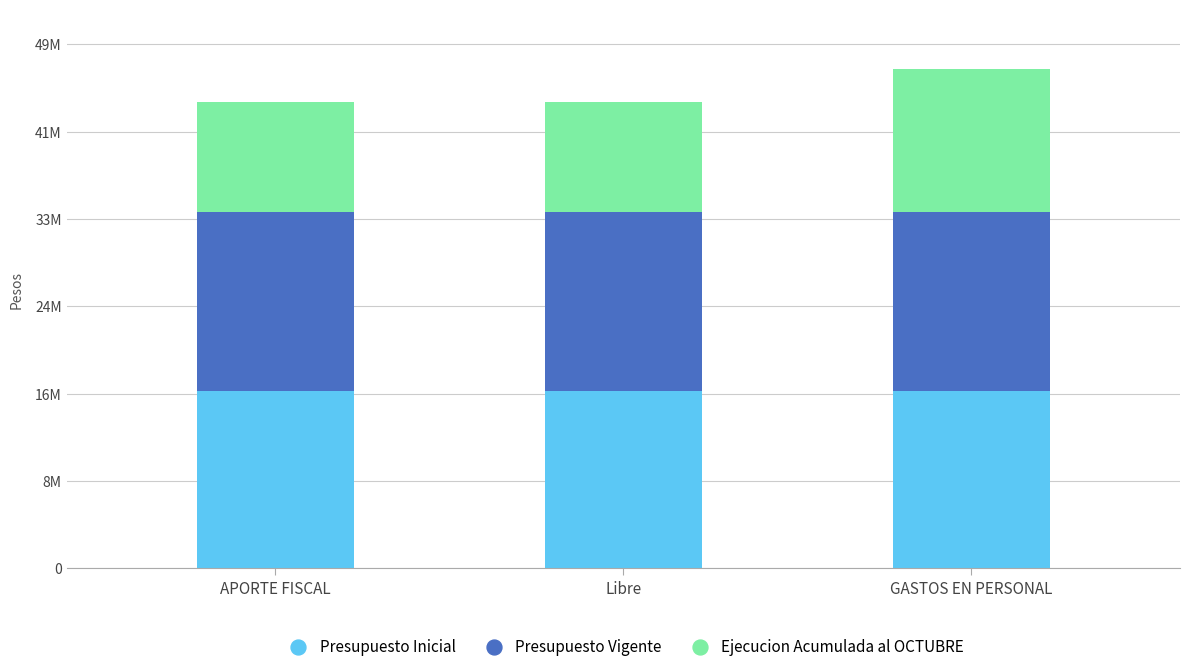

What are all the series names shown in the legend?

Presupuesto Inicial, Presupuesto Vigente, Ejecucion Acumulada al OCTUBRE